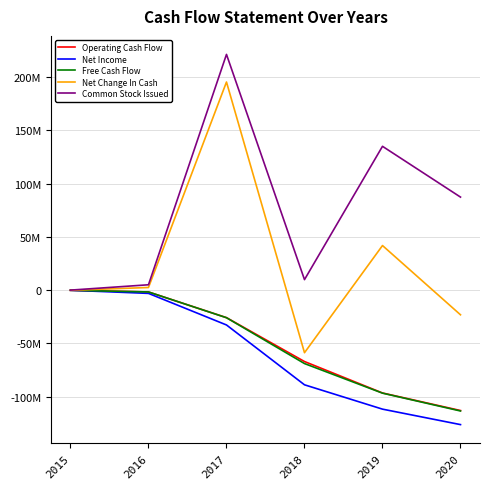

Does the chart have visible grid lines?

Yes